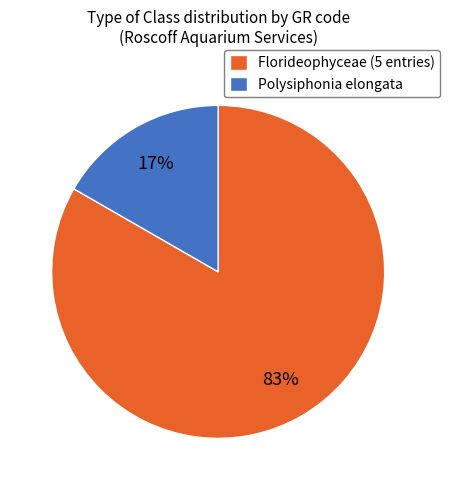

Do Polysiphonia elongata and Florideophyceae (5 entries) together represent more than half of the pie?

Yes